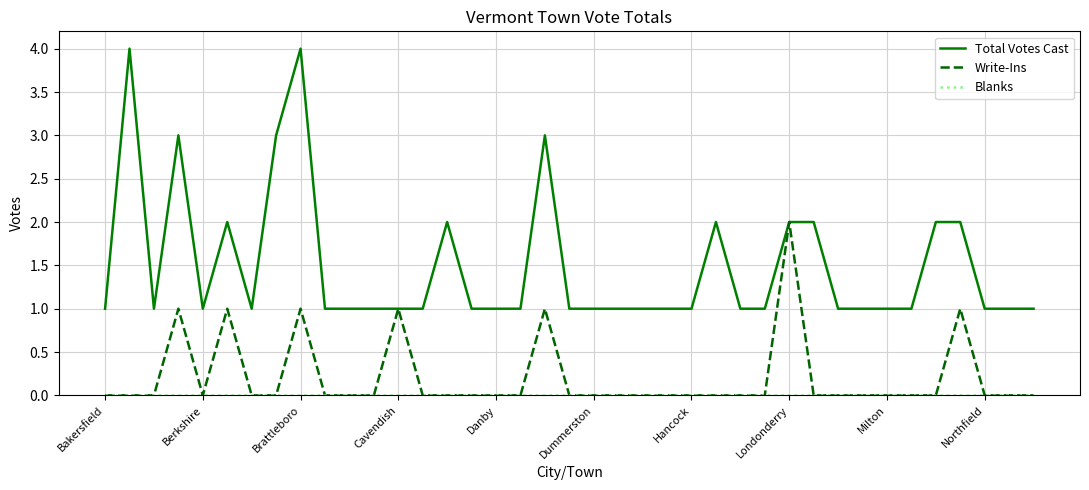

Which series has the widest spread of values?

Total Votes Cast